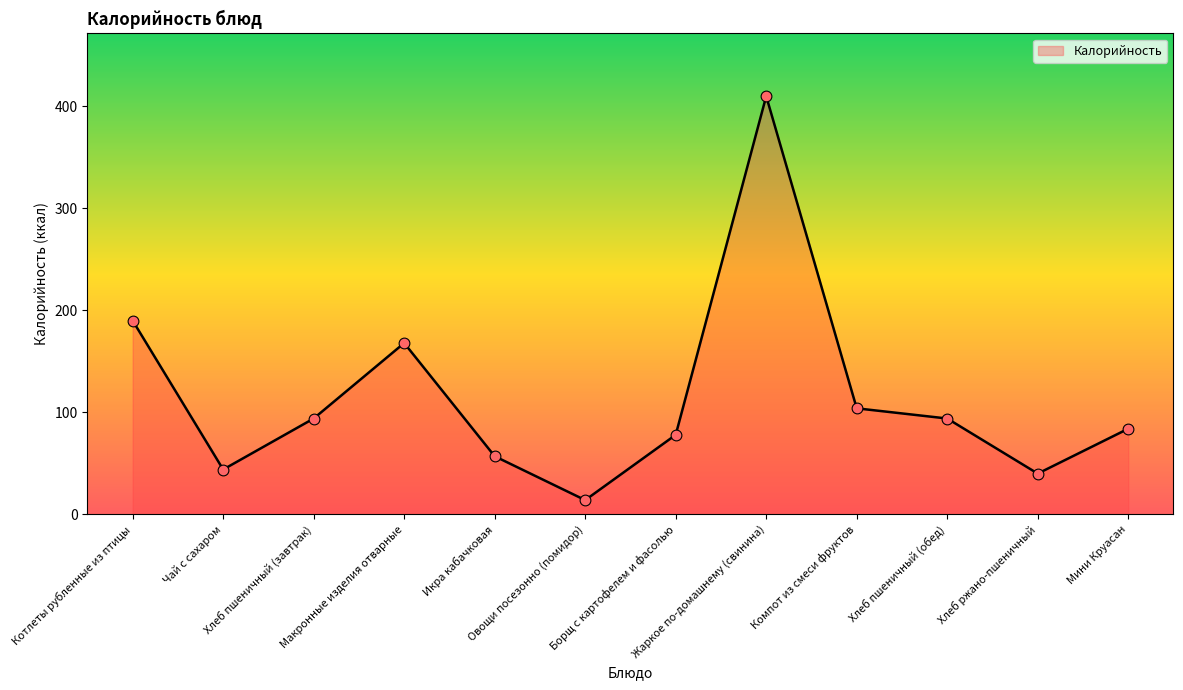

Approximately how many times larger is the value at Чай с сахаром compared to Котлеты рубленные из птицы?

0.2